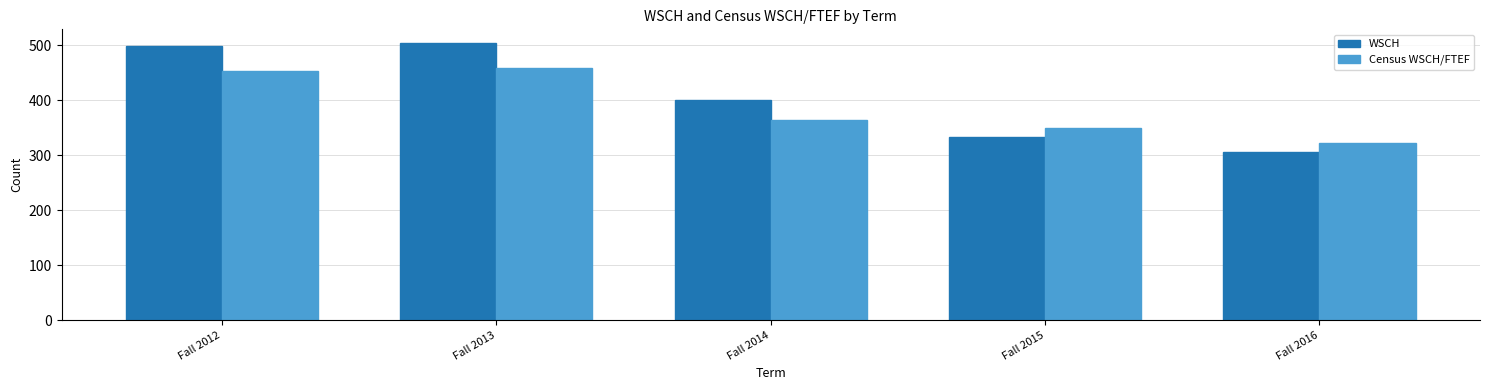

What is the value of the Census WSCH/FTEF bar at the 3rd from the left?

364.0